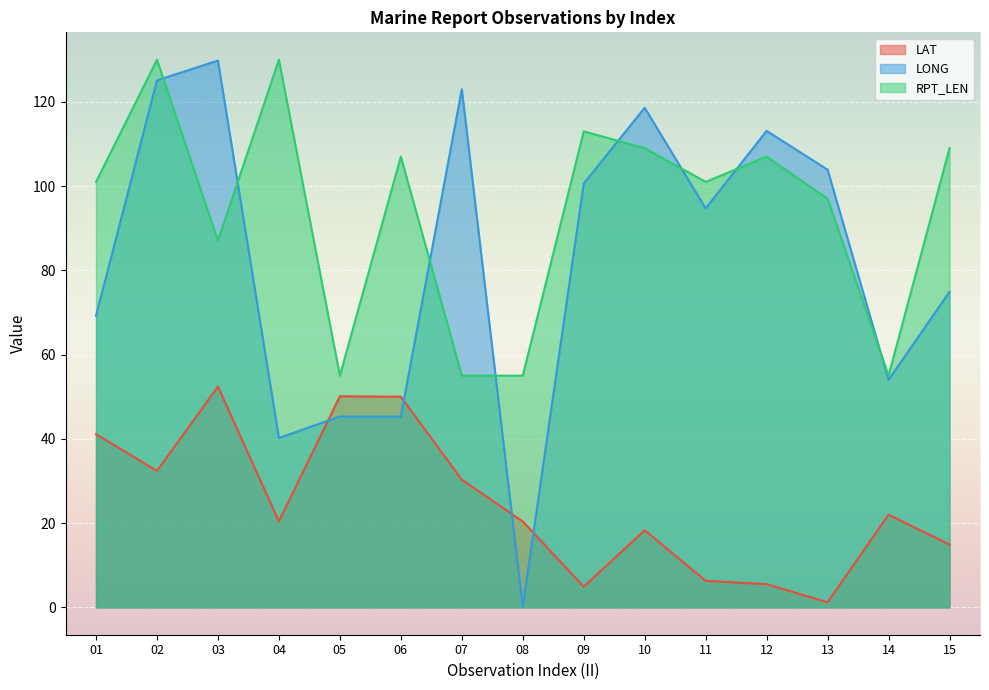

How many lines are shown in the chart?

3